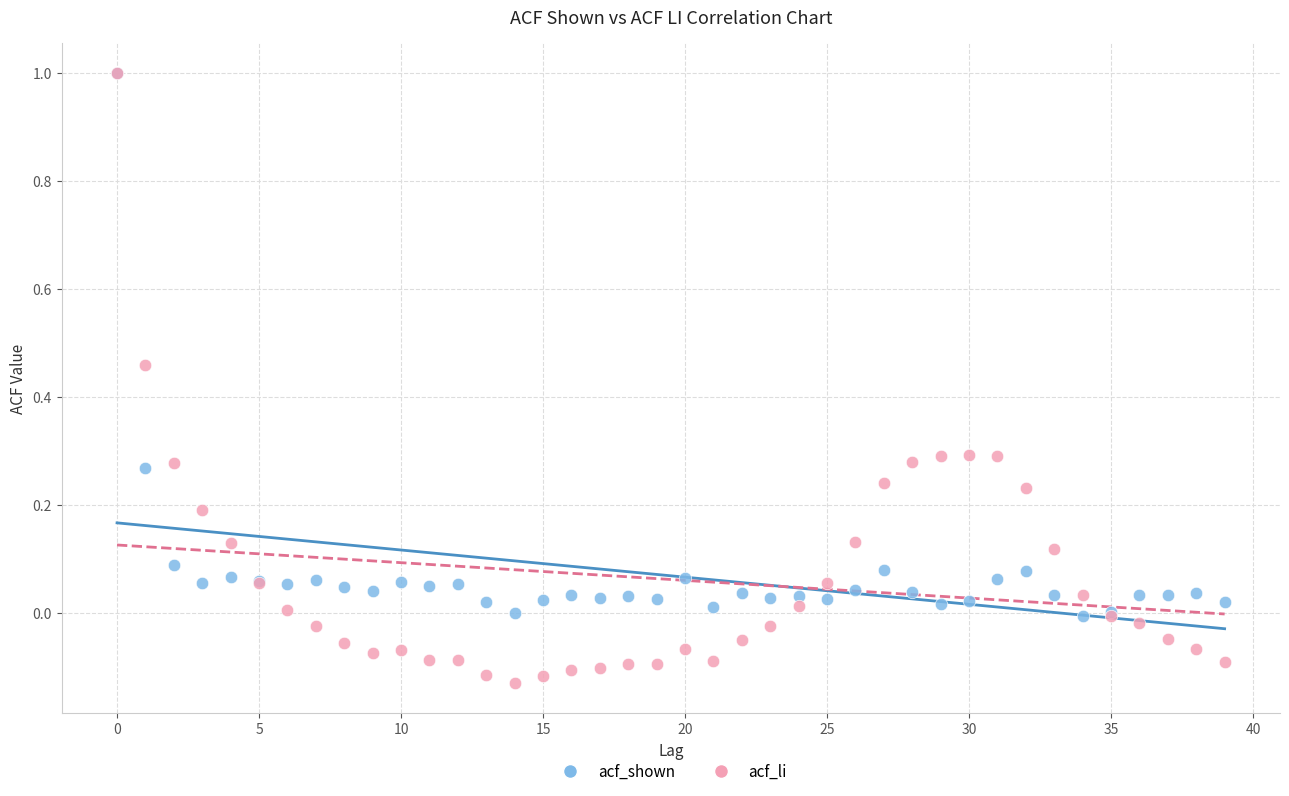

What are all the series names shown in the legend?

acf_shown, acf_li